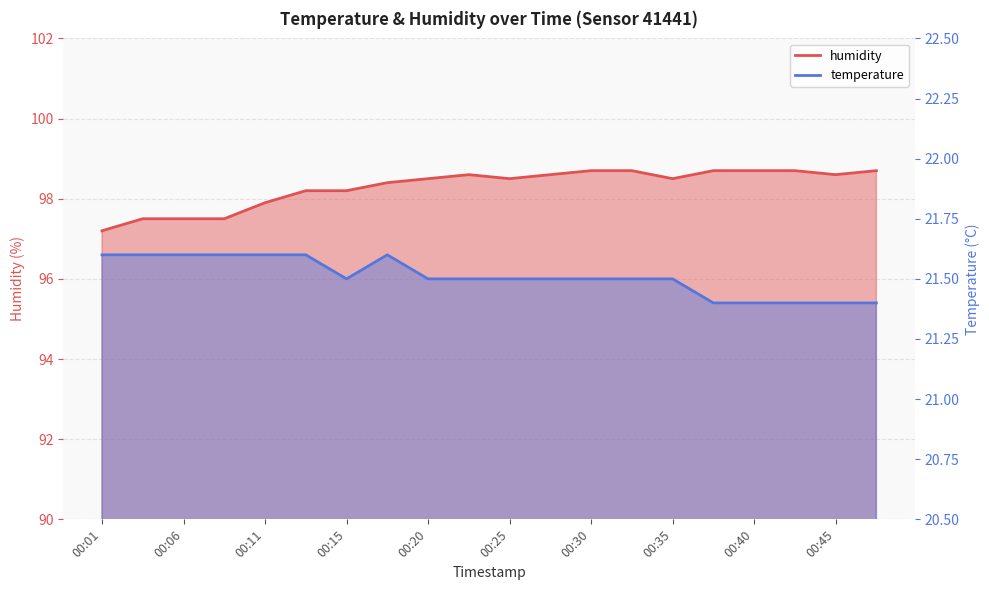

True or false: humidity and temperature intersect in this chart.

False